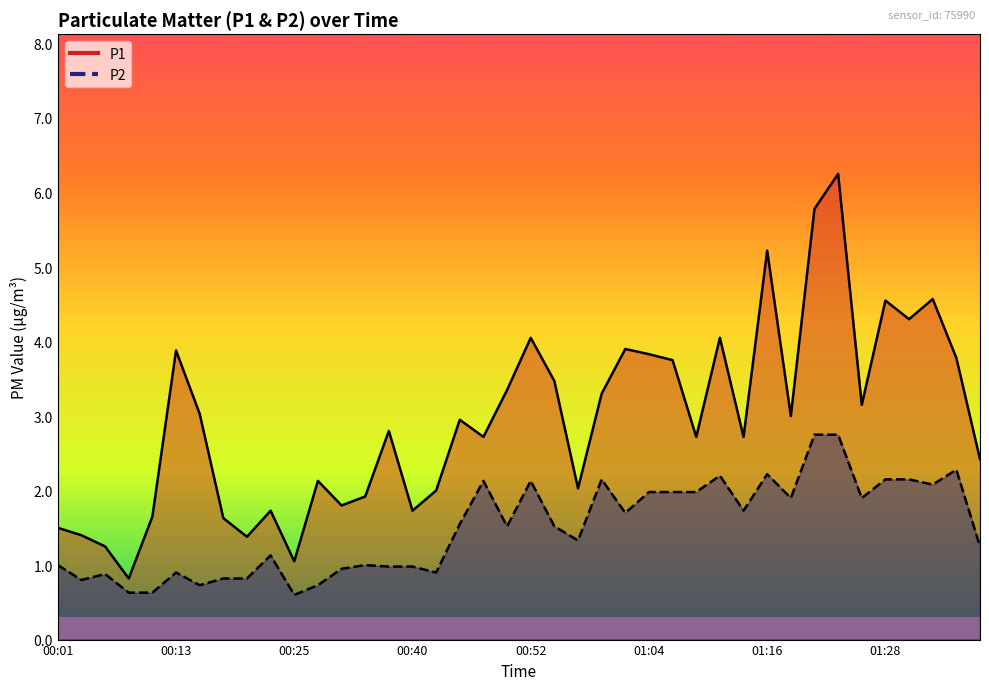

Rank the series at 01:35 from highest to lowest value.

P1, P2